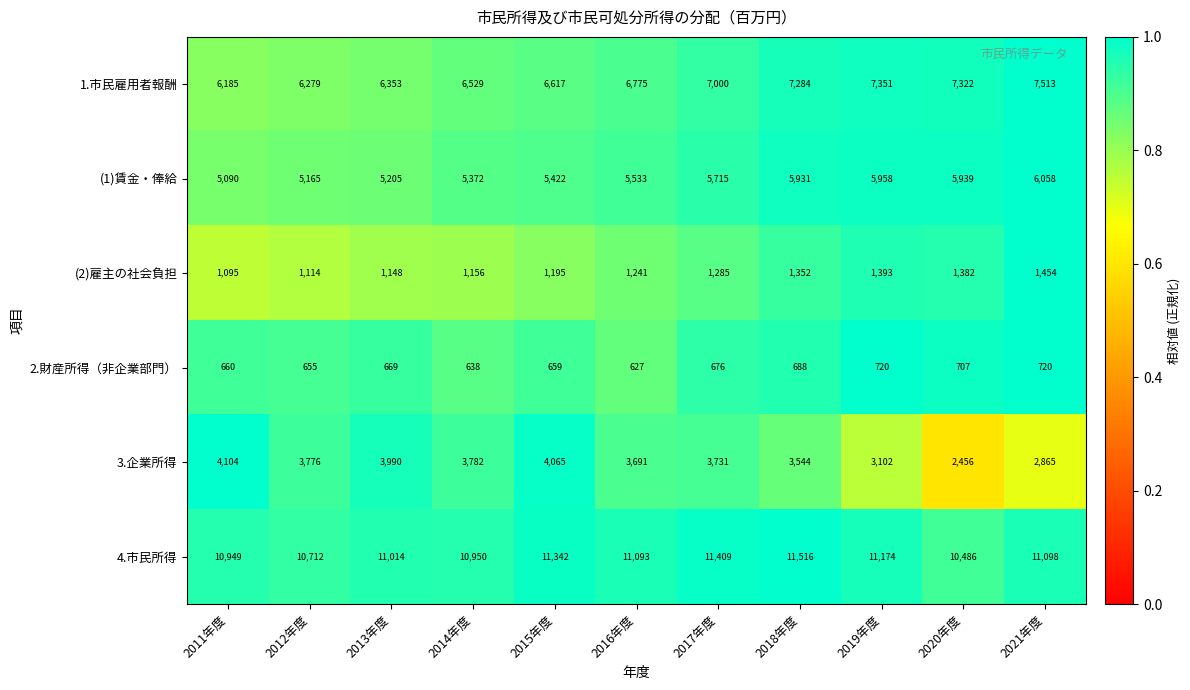

What is the greatest value displayed?

11516